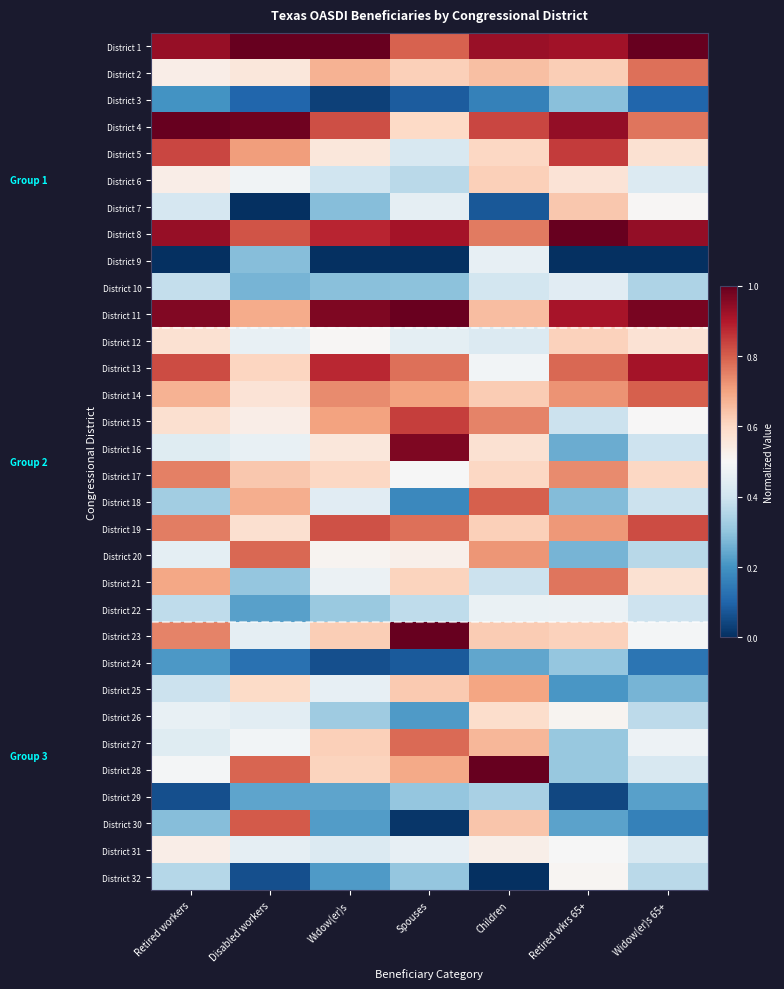

Rank the series by their maximum value, from lowest to highest.

District 3, District 24, District 29, District 10, District 9, District 22, District 32, District 31, District 26, District 12, District 6, District 7, District 25, District 17, District 21, District 2, District 27, District 20, District 14, District 18, District 30, District 19, District 15, District 5, District 13, District 16, District 11, District 1, District 4, District 8, District 23, District 28